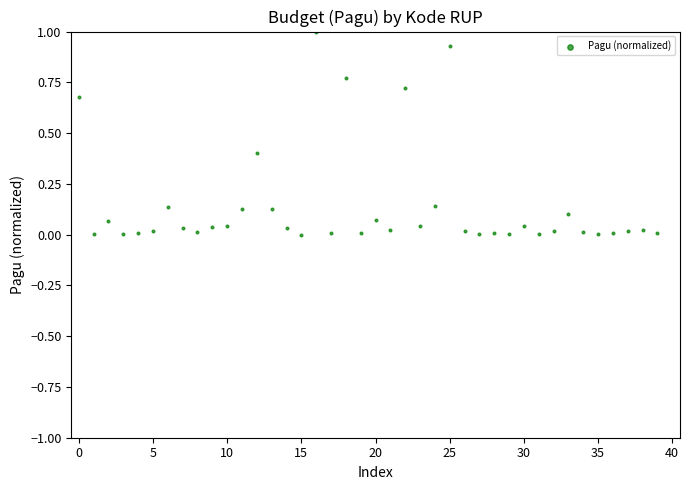

What is the range of Y values (max minus min)?

1.0